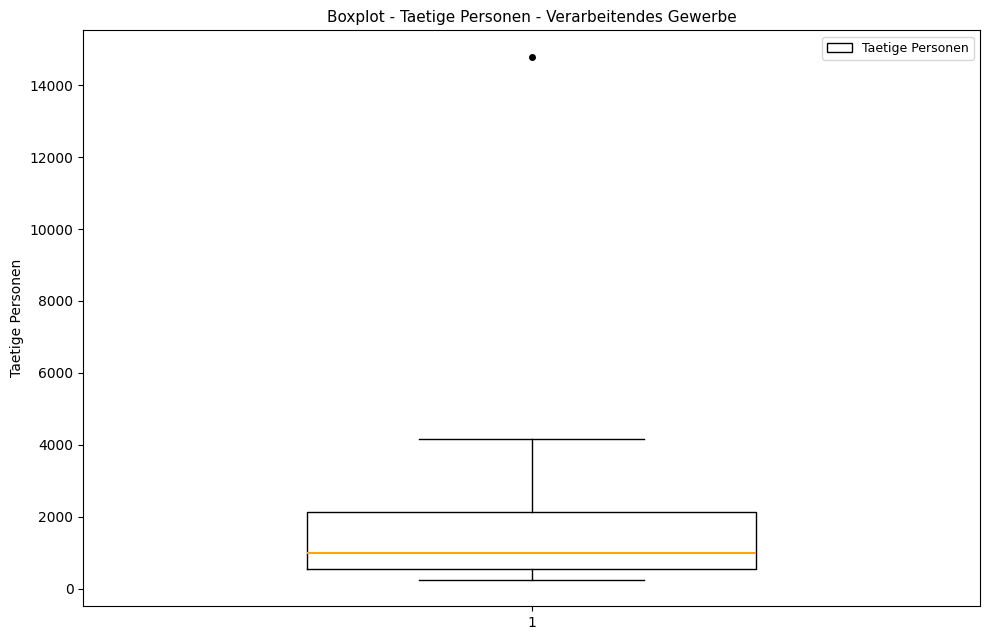

Transcribe this box plot: give where the median line is, the range the box spans, and where the two whiskers end, as read against the y-axis. The values are not printed on the chart, so give them approximately, as read against the axis.

median 1000, box 600 to 2200, whiskers 200 to 4200